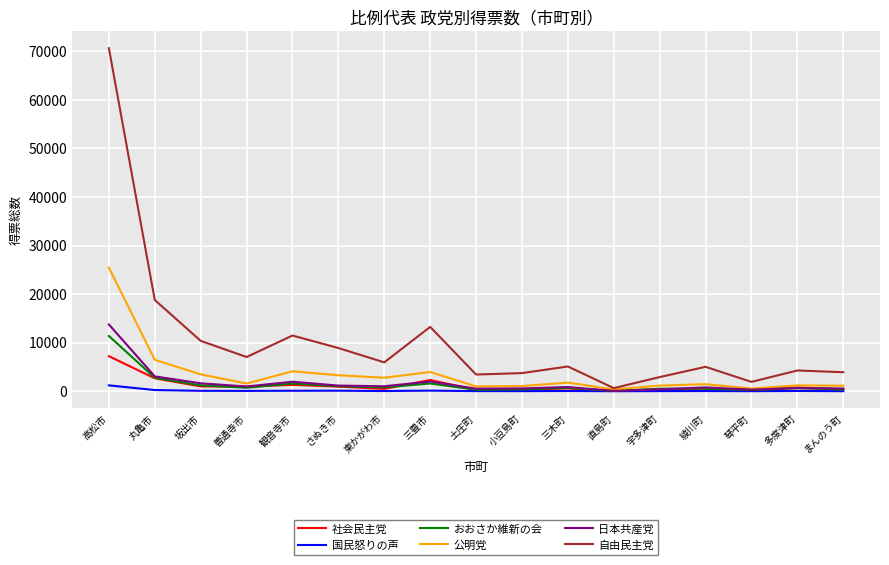

What is the greatest value displayed?

70627.2